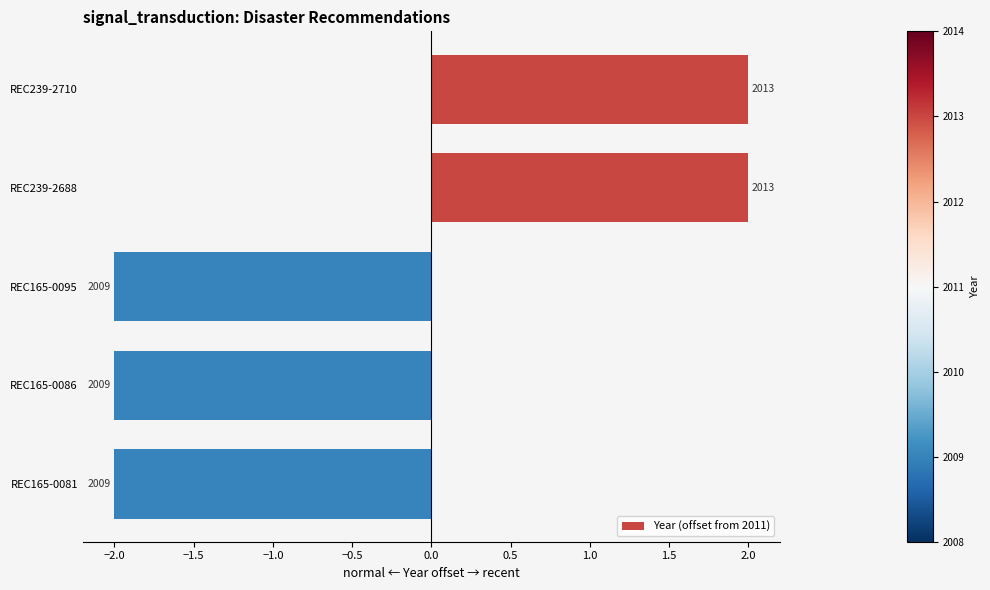

How many bars are there in total?

5